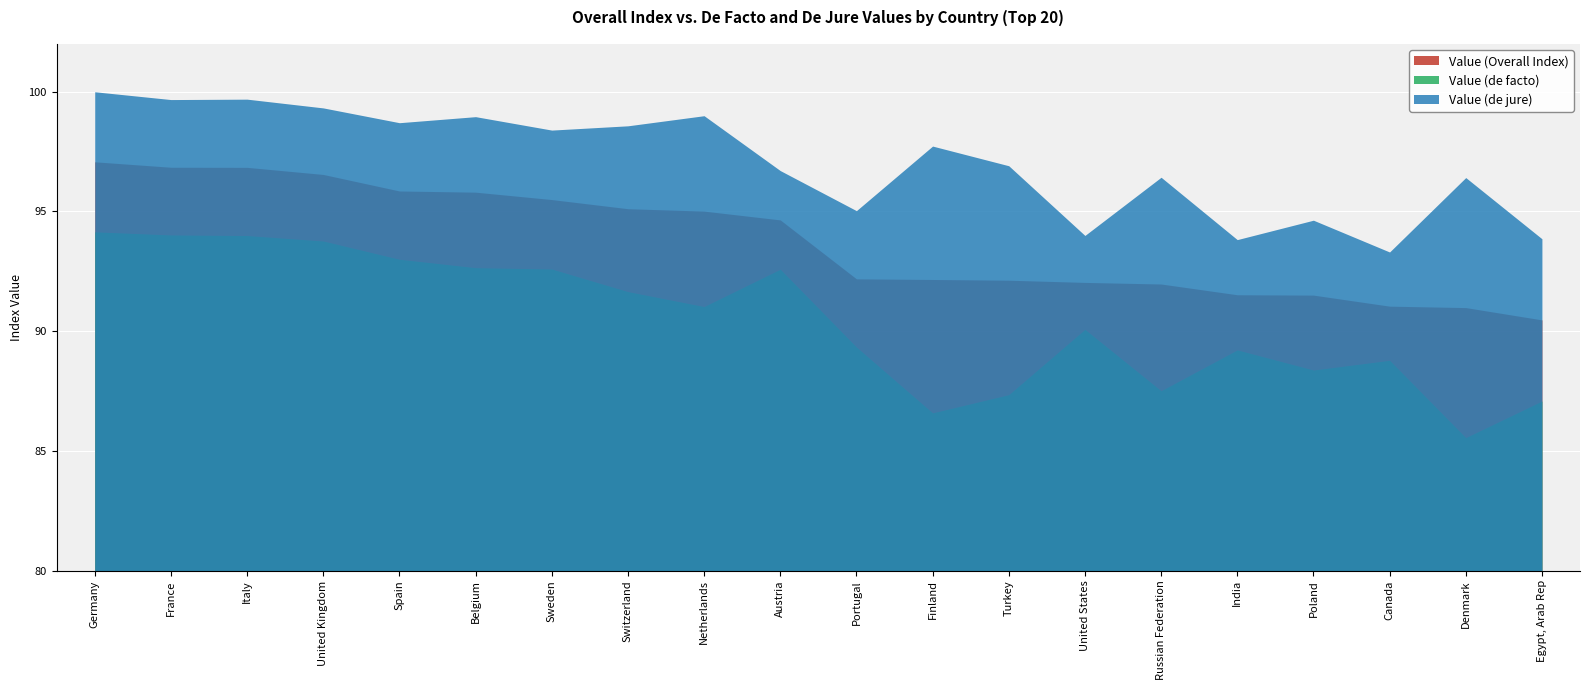

Rank the categories by Value (Overall Index) value from lowest to highest.

Egypt, Arab Rep, Denmark, Canada, Poland, India, Russian Federation, United States, Turkey, Finland, Portugal, Austria, Netherlands, Switzerland, Sweden, Belgium, Spain, United Kingdom, Italy, France, Germany